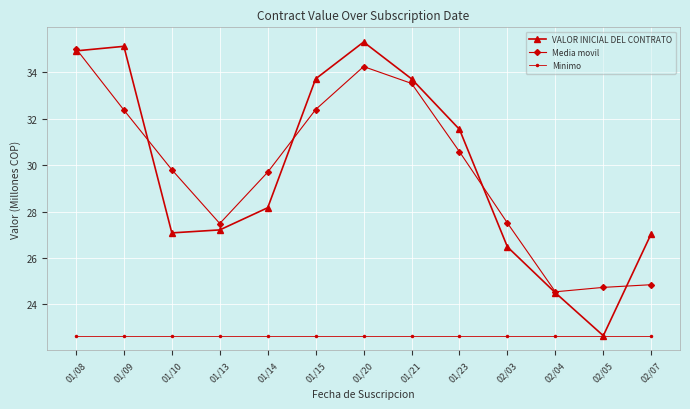

At which category does the chart reach its peak across all series?

01/20